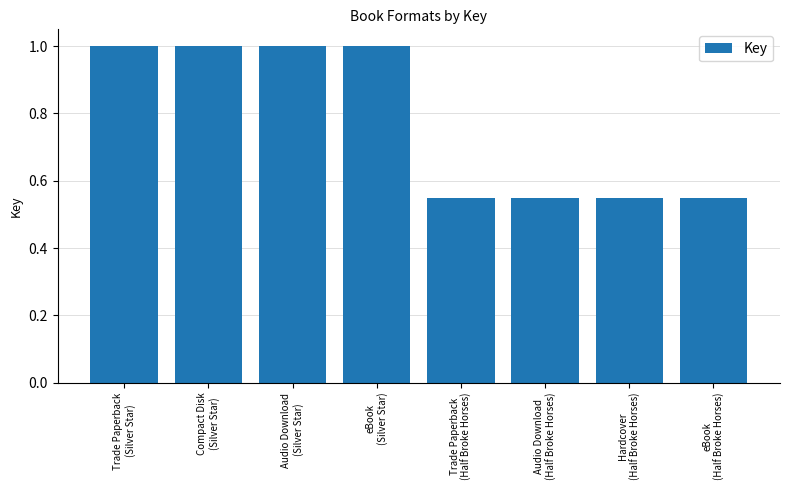

Does the chart contain stacked bars?

No